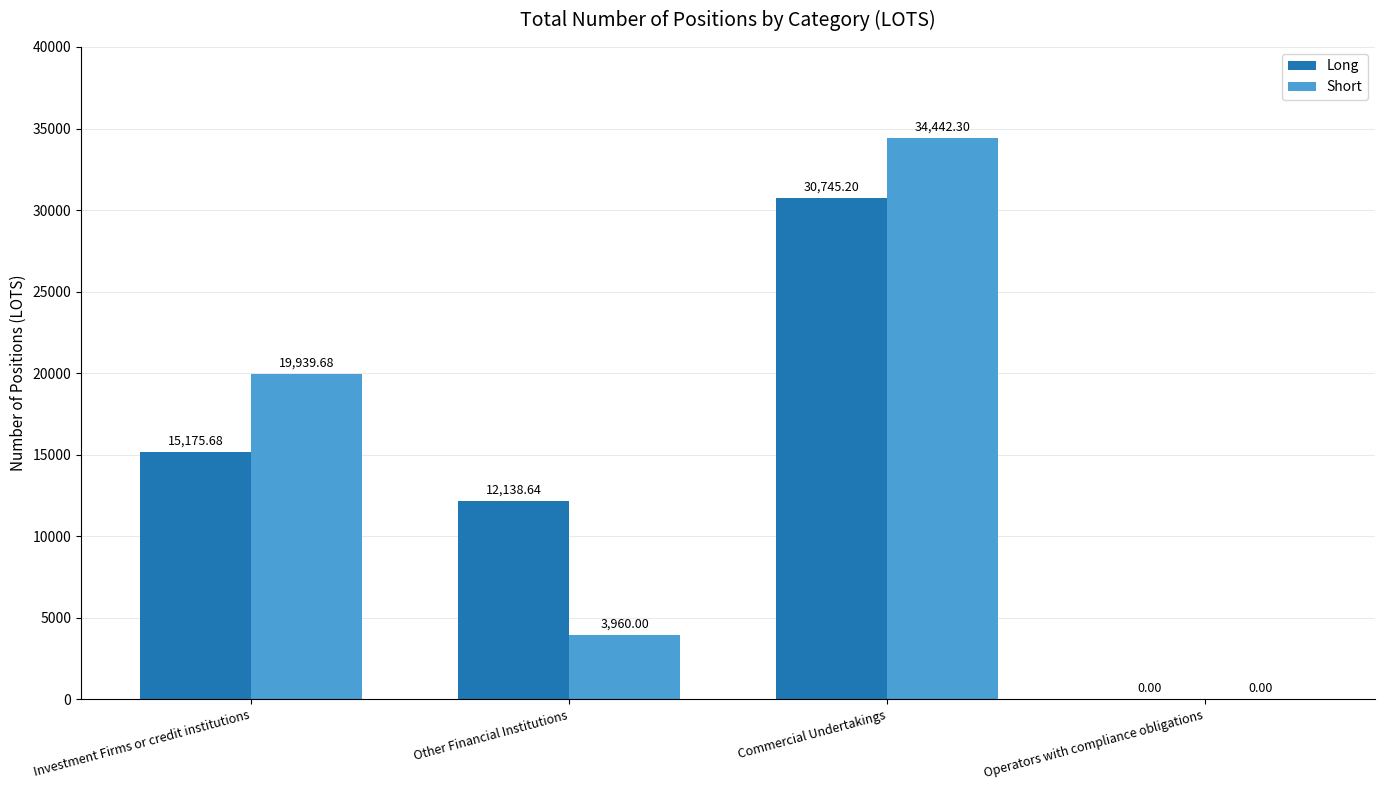

How many groups of bars are there?

4